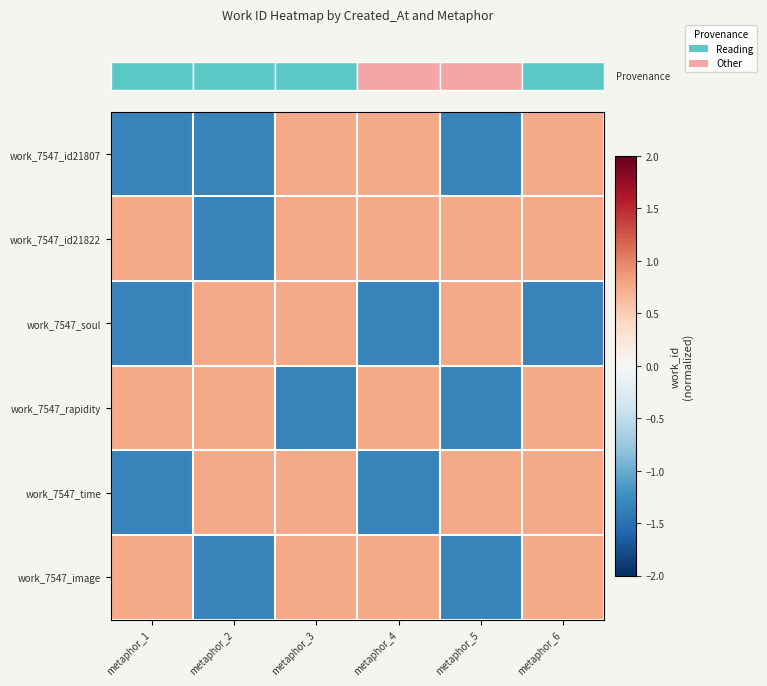

What is the difference between the highest and lowest values at metaphor_6?

2.1